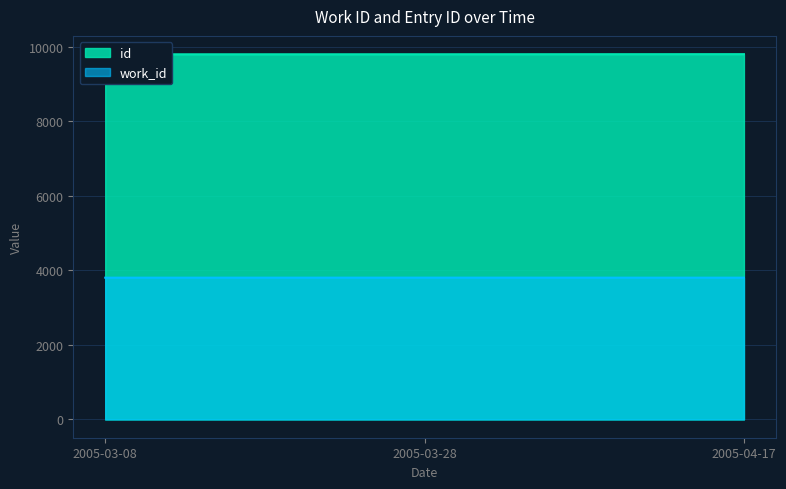

What is the average value of the work_id series?

3806